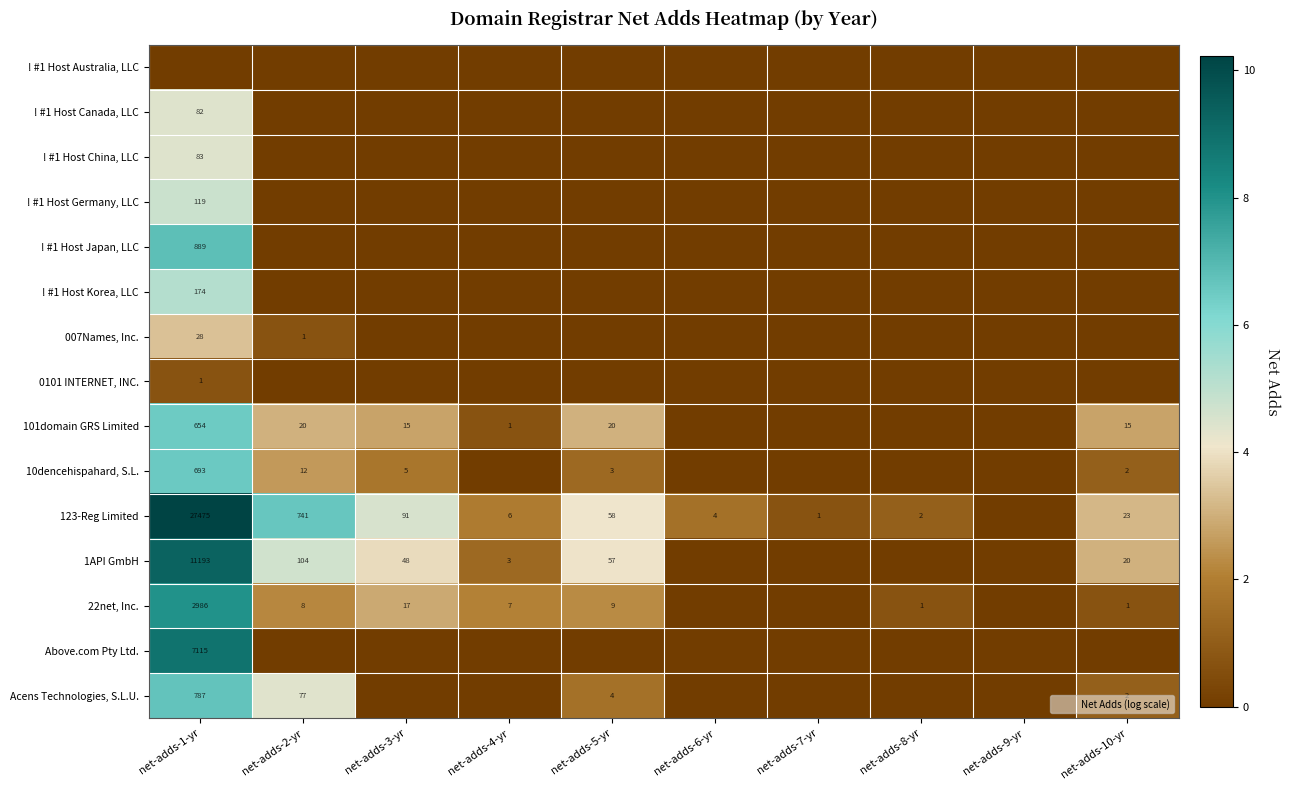

Which label corresponds to the smallest value in the chart?

net-adds-1-yr